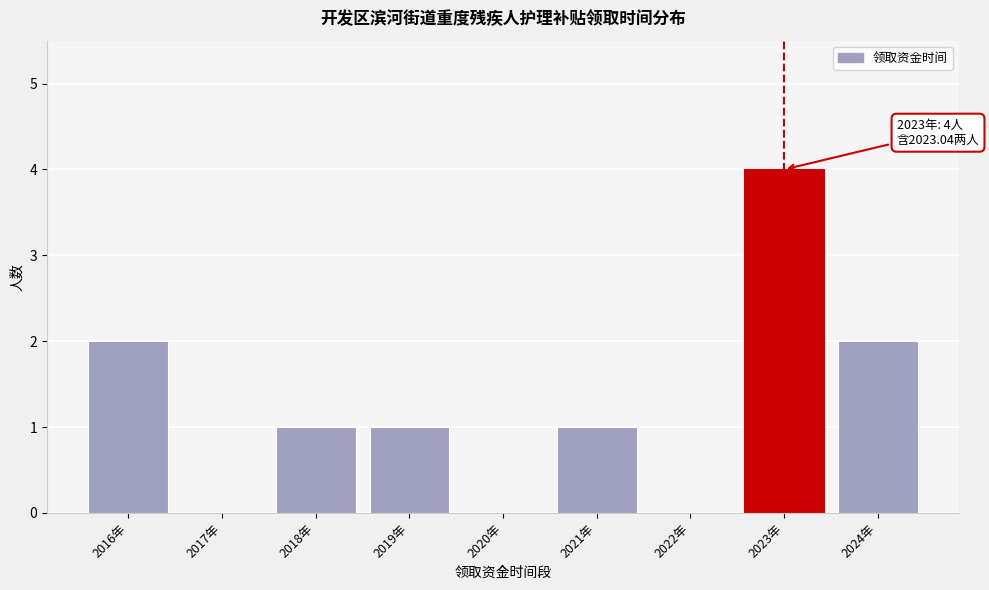

Reading left to right, what are all the values shown in this chart?

2016年=2	2017年=0	2018年=1	2019年=1	2020年=0	2021年=1	2022年=0	2023年=4	2024年=2